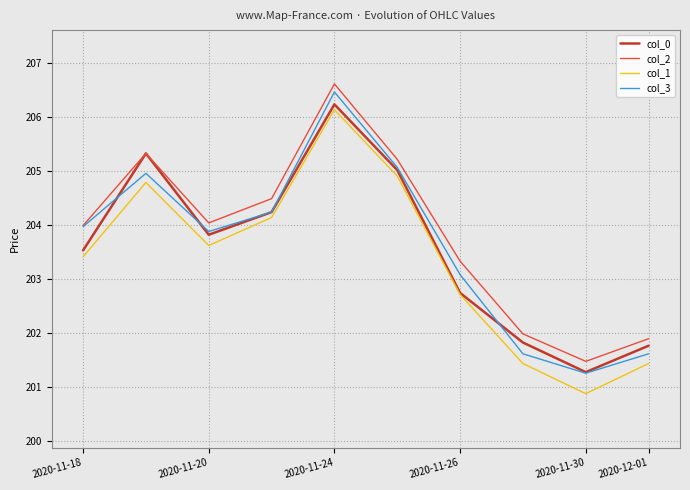

What are all the series names shown in the legend?

col_0, col_2, col_1, col_3